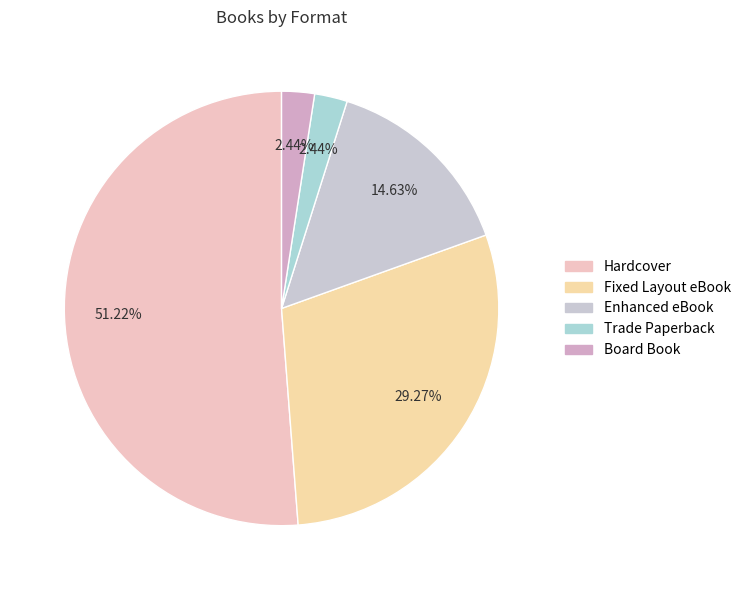

Which has a higher value, Fixed Layout eBook or Hardcover?

Hardcover